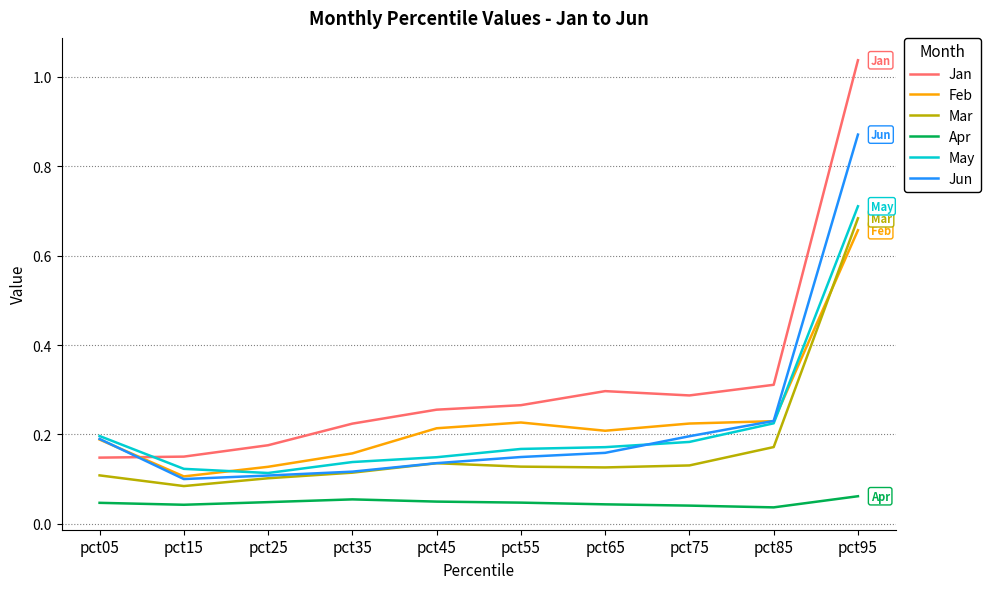

Between which two adjacent categories do Jan and Jun first intersect?

pct05 and pct15